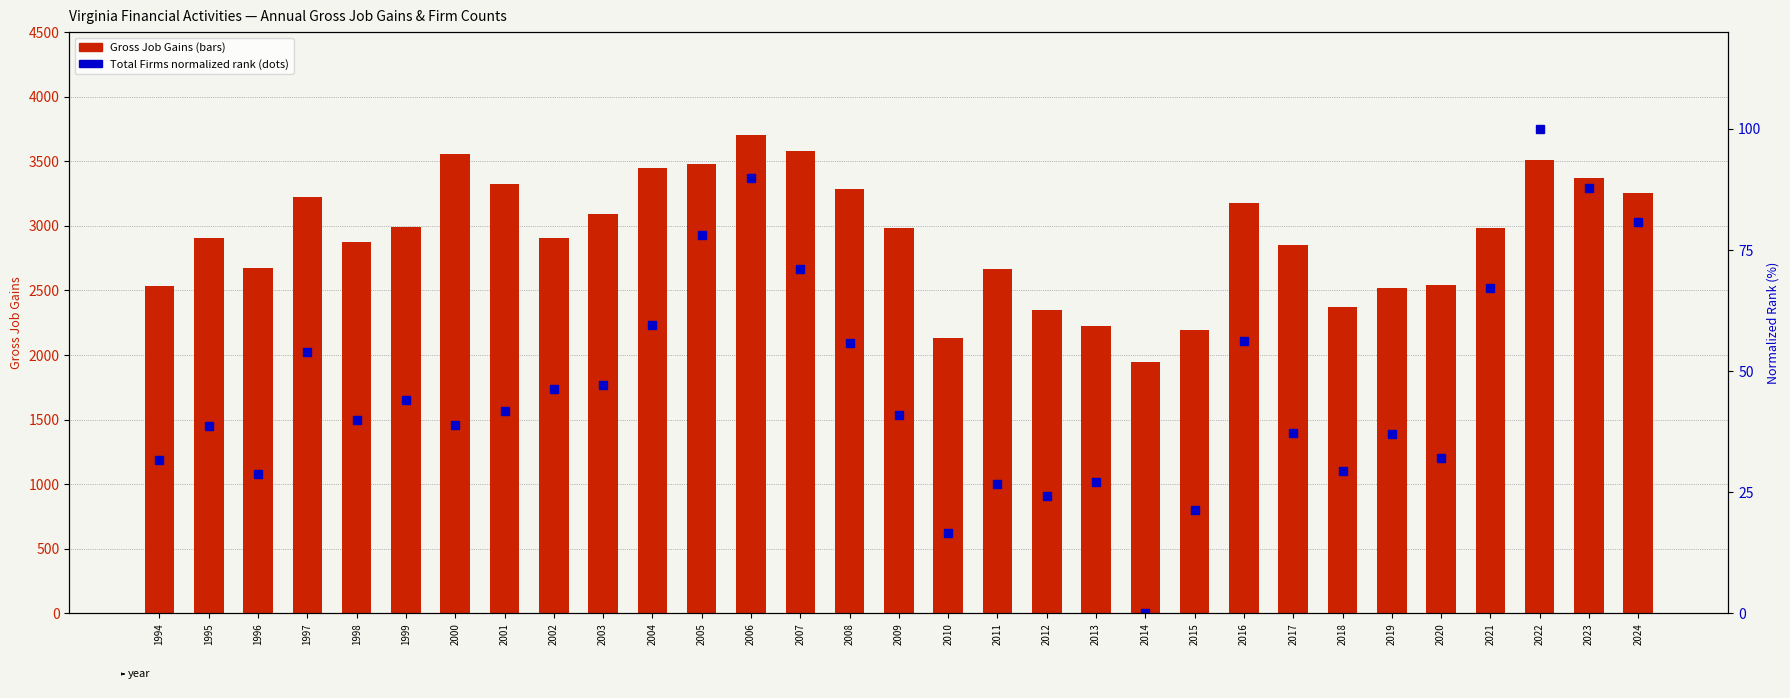

The value of Total Firms (normalized rank) at 2000 is 38.9. True or false?

True